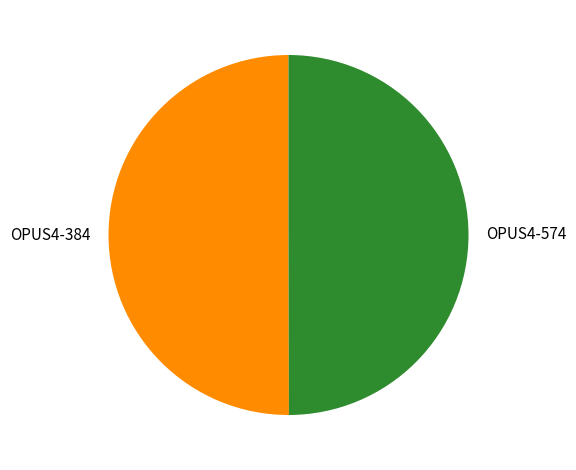

Is it true that OPUS4-574 is 61% of the pie?

False